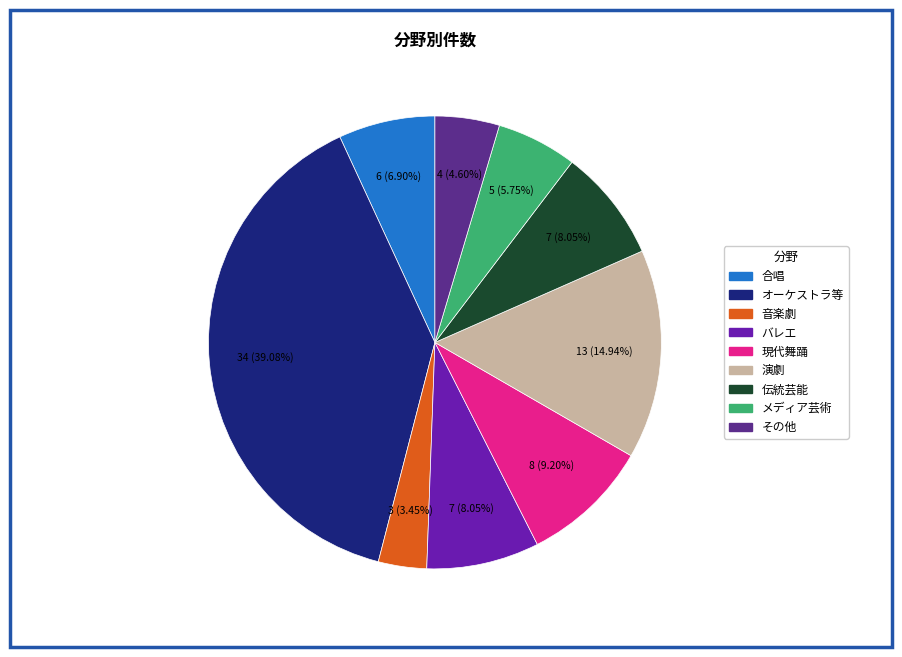

Is there a majority slice in this chart?

No